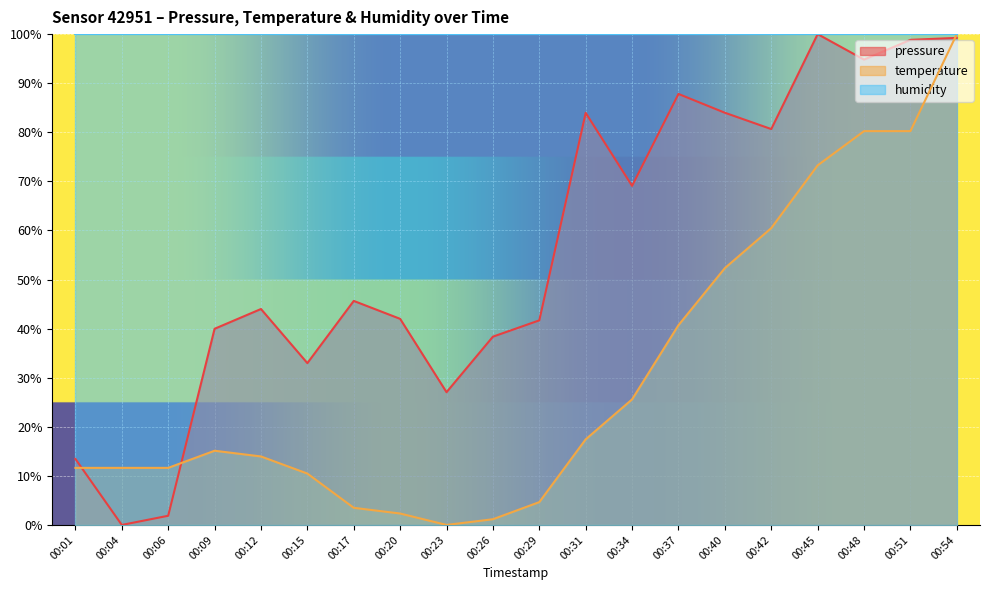

The value of pressure at 00:15 is 21.4. True or false?

False